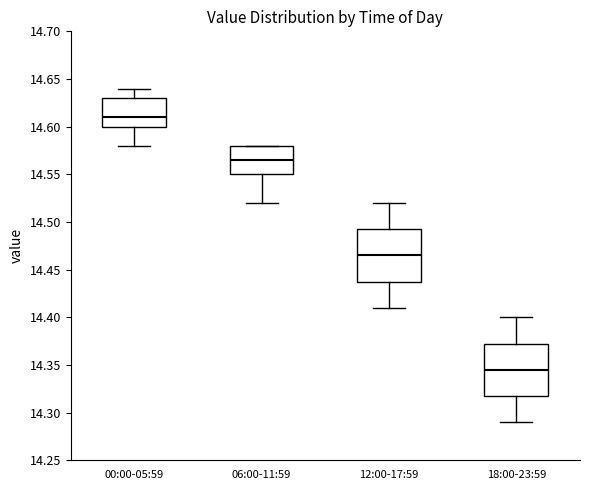

Where does the median line of the box for 12:00-17:59 sit on the y-axis? The values are not printed on the chart, so give them approximately, as read against the axis.

14.465